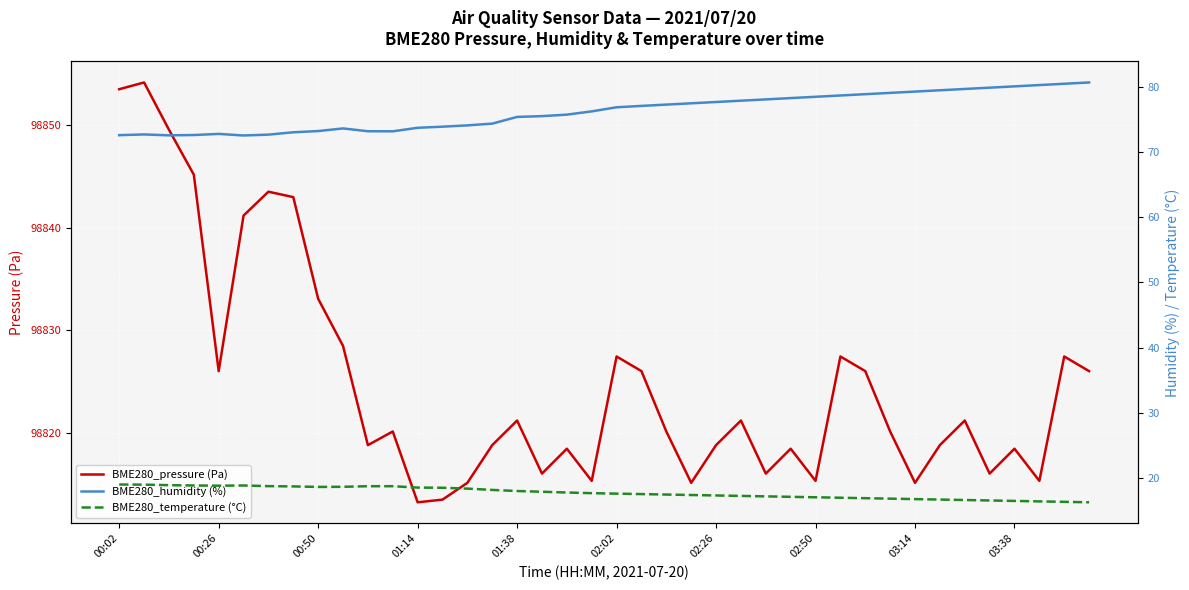

Which series has the largest range (max minus min)?

BME280_pressure (Pa)